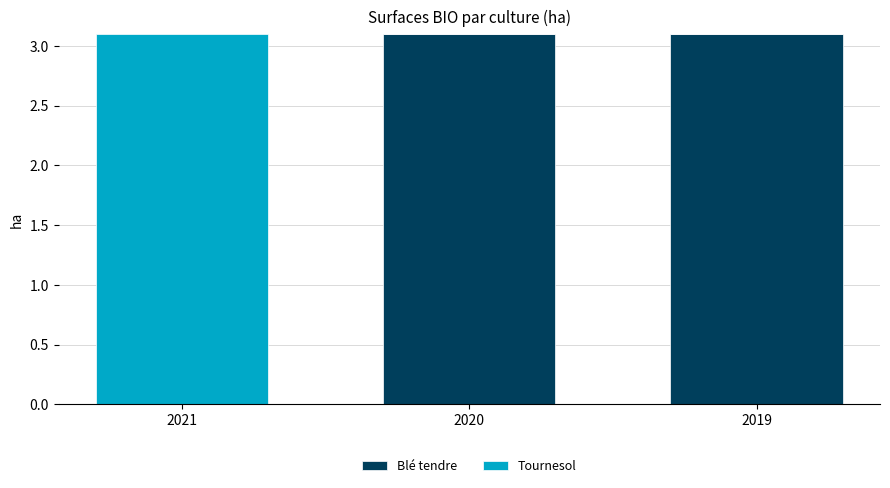

What is the highest value of the Blé tendre series?

3.1